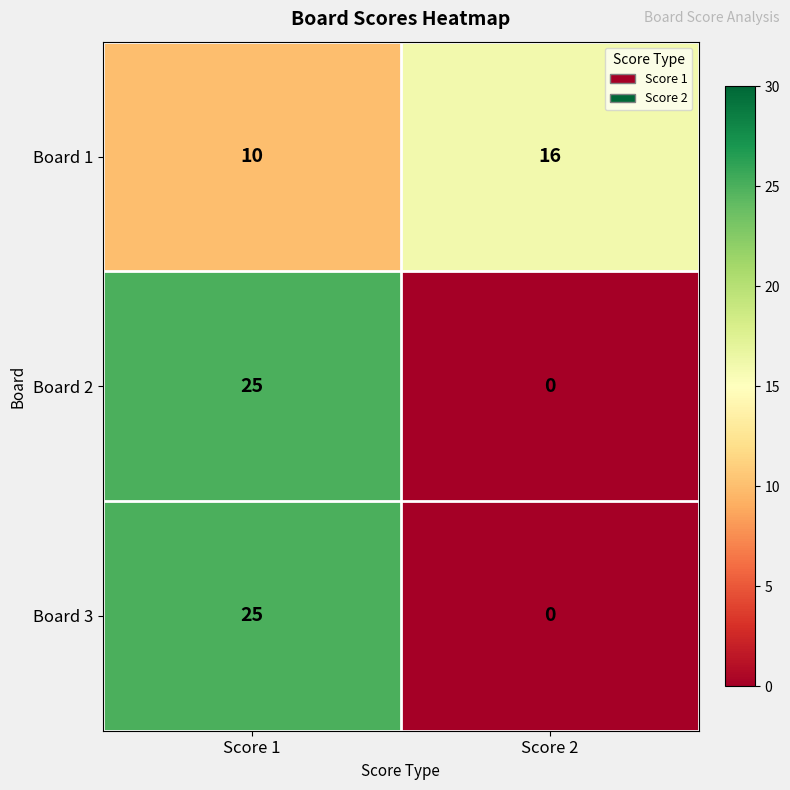

What is the sum of the Board 1 values at Score 1 and Score 2?

26